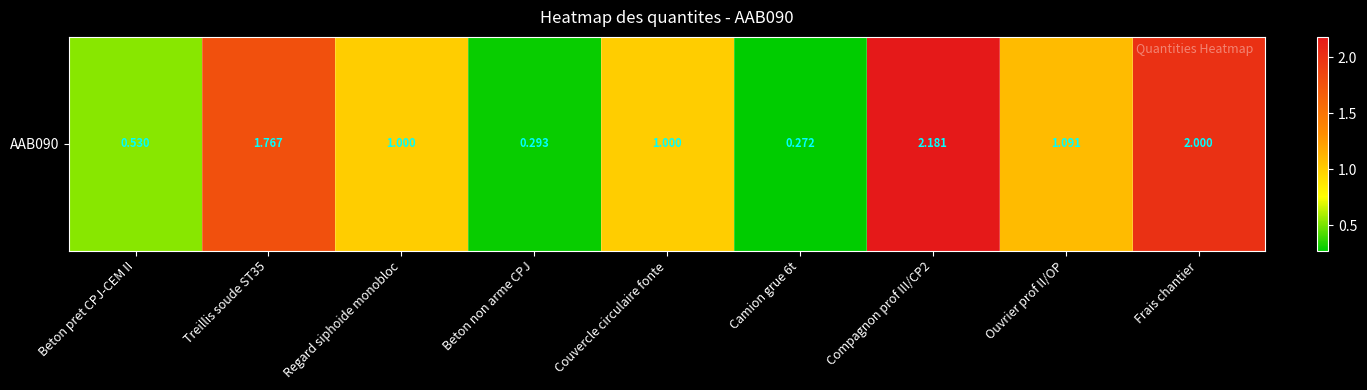

List the labels in order of value, largest first.

Compagnon prof III/CP2, Frais chantier, Treillis soude ST35, Ouvrier prof II/OP, Regard siphoide monobloc, Couvercle circulaire fonte, Beton pret CPJ-CEM II, Beton non arme CPJ, Camion grue 6t